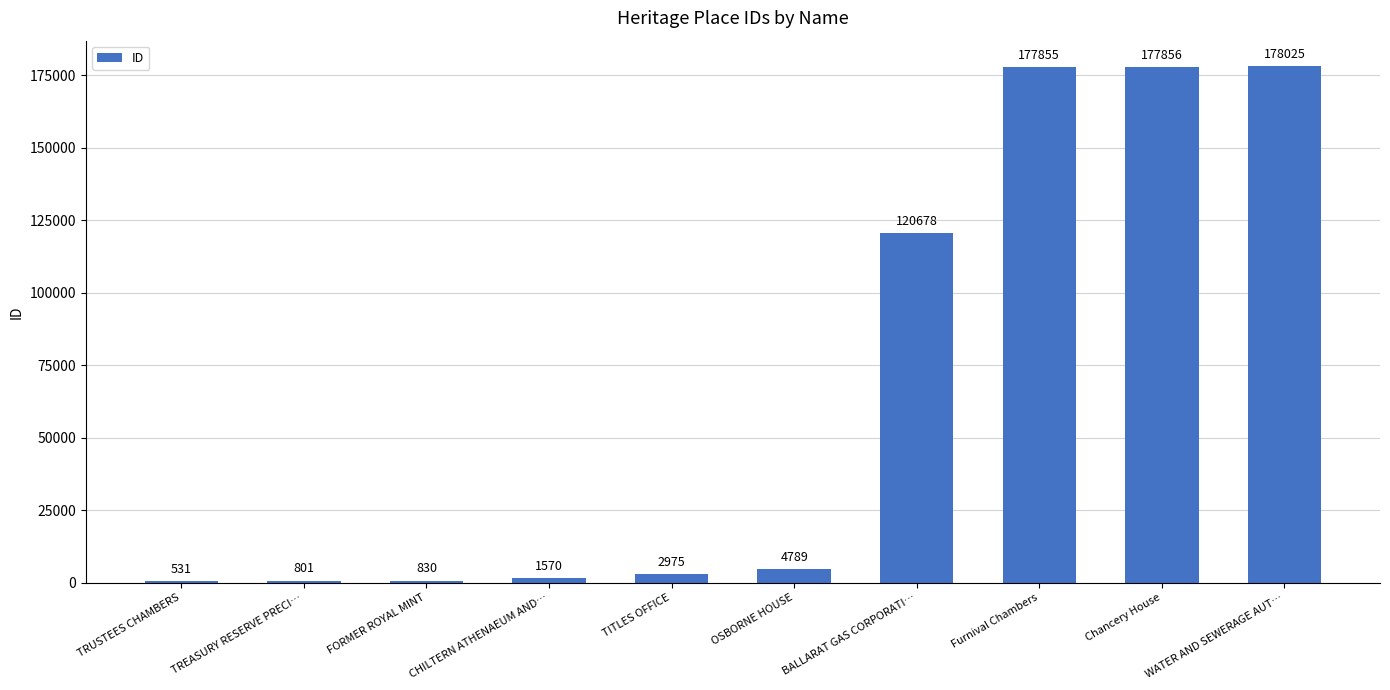

What is the difference between the values at Chancery House and WATER AND SEWERAGE AUT…?

169